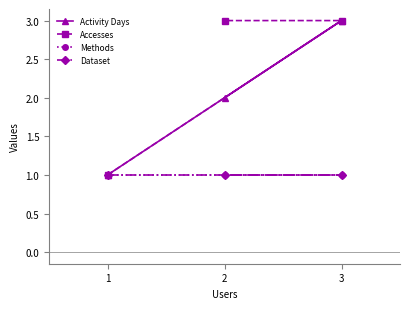

Is it true that Activity Days equals 4 at 2?

False